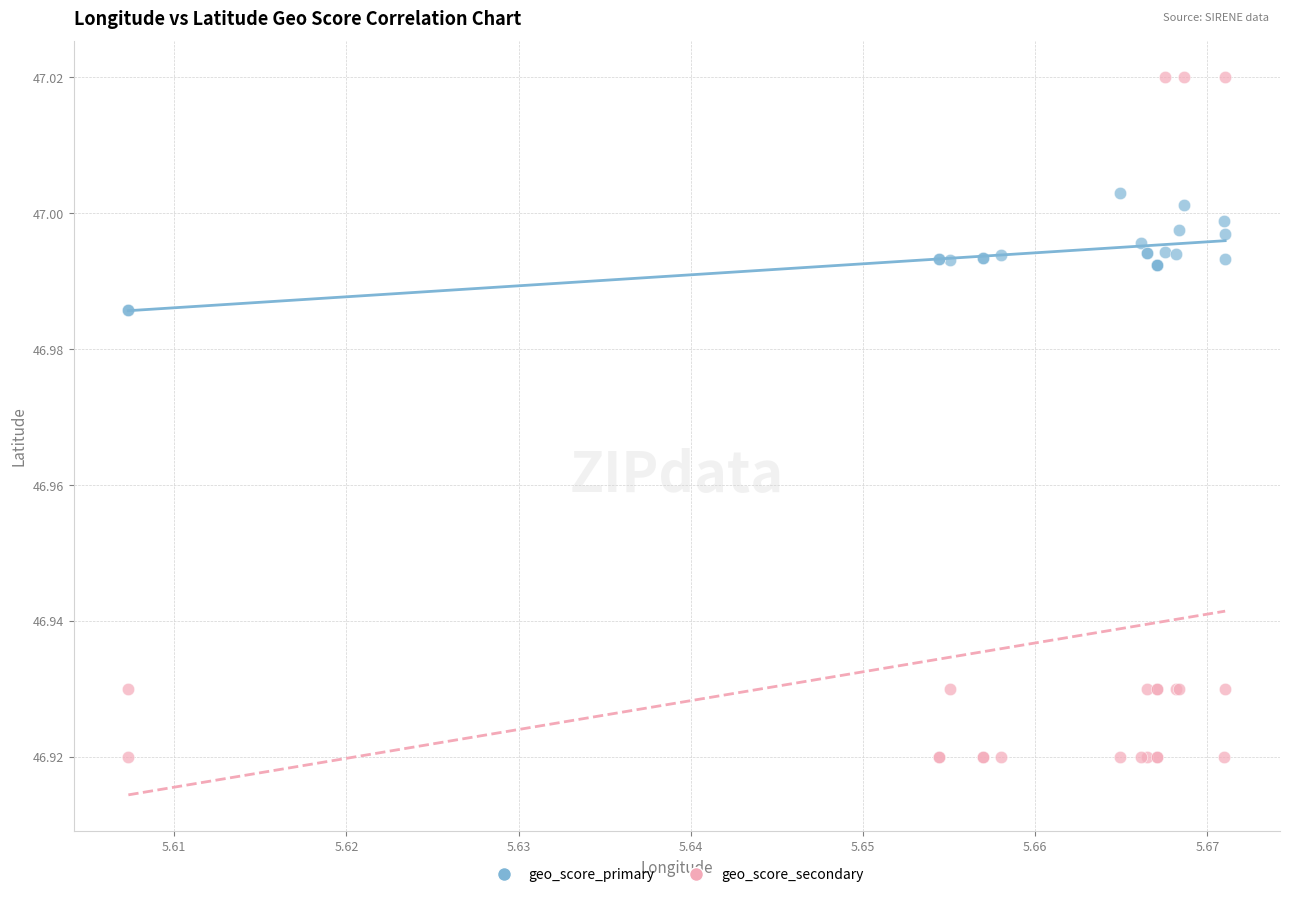

Which series contains the highest Y value?

geo_score_secondary